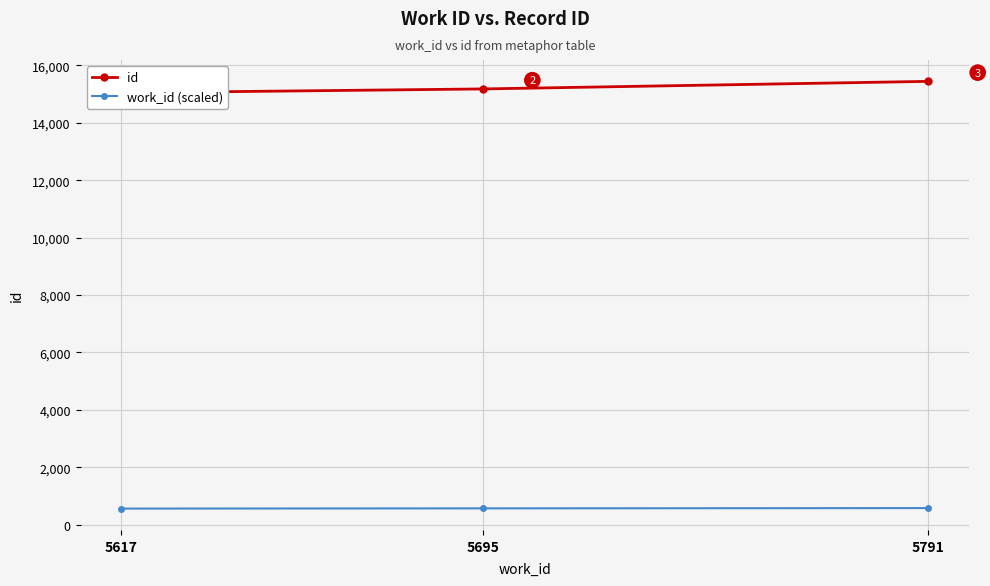

Does the chart display data point markers on the line(s)?

Yes